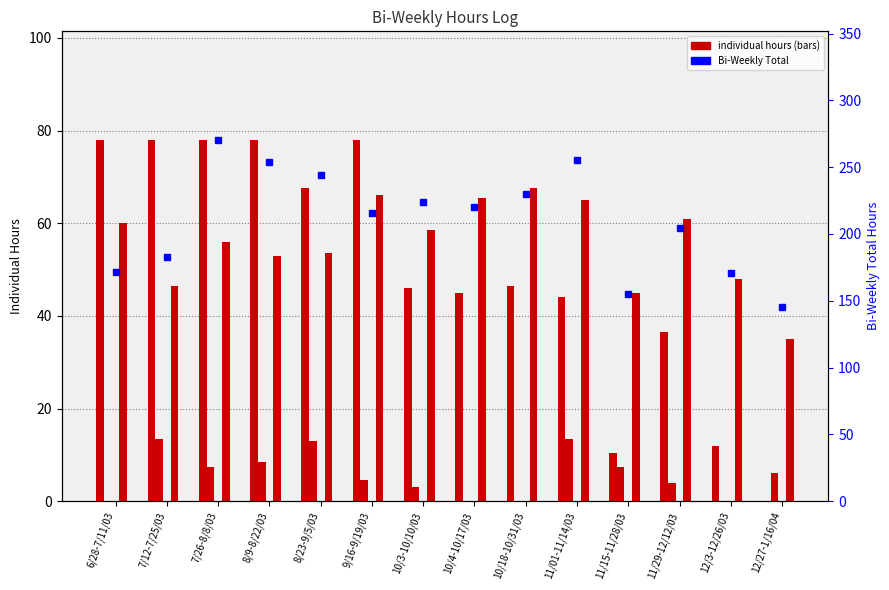

Which category has the highest value across all series?

7/26-8/8/03